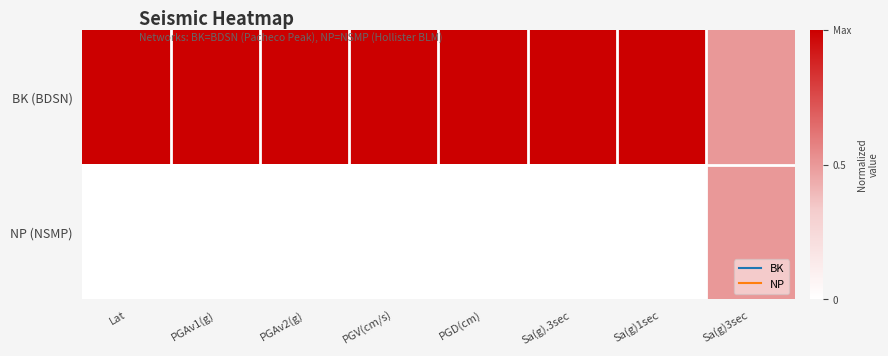

Reading left to right, list all the values displayed in this chart.

BK (BDSN): Lat=1.0	PGAv1(g)=1.0	PGAv2(g)=1.0	PGV(cm/s)=1.0	PGD(cm)=1.0	Sa(g).3sec=1.0	Sa(g)1sec=1.0	Sa(g)3sec=0.5
NP (NSMP): Lat=0.0	PGAv1(g)=0.0	PGAv2(g)=0.0	PGV(cm/s)=0.0	PGD(cm)=0.0	Sa(g).3sec=0.0	Sa(g)1sec=0.0	Sa(g)3sec=0.5